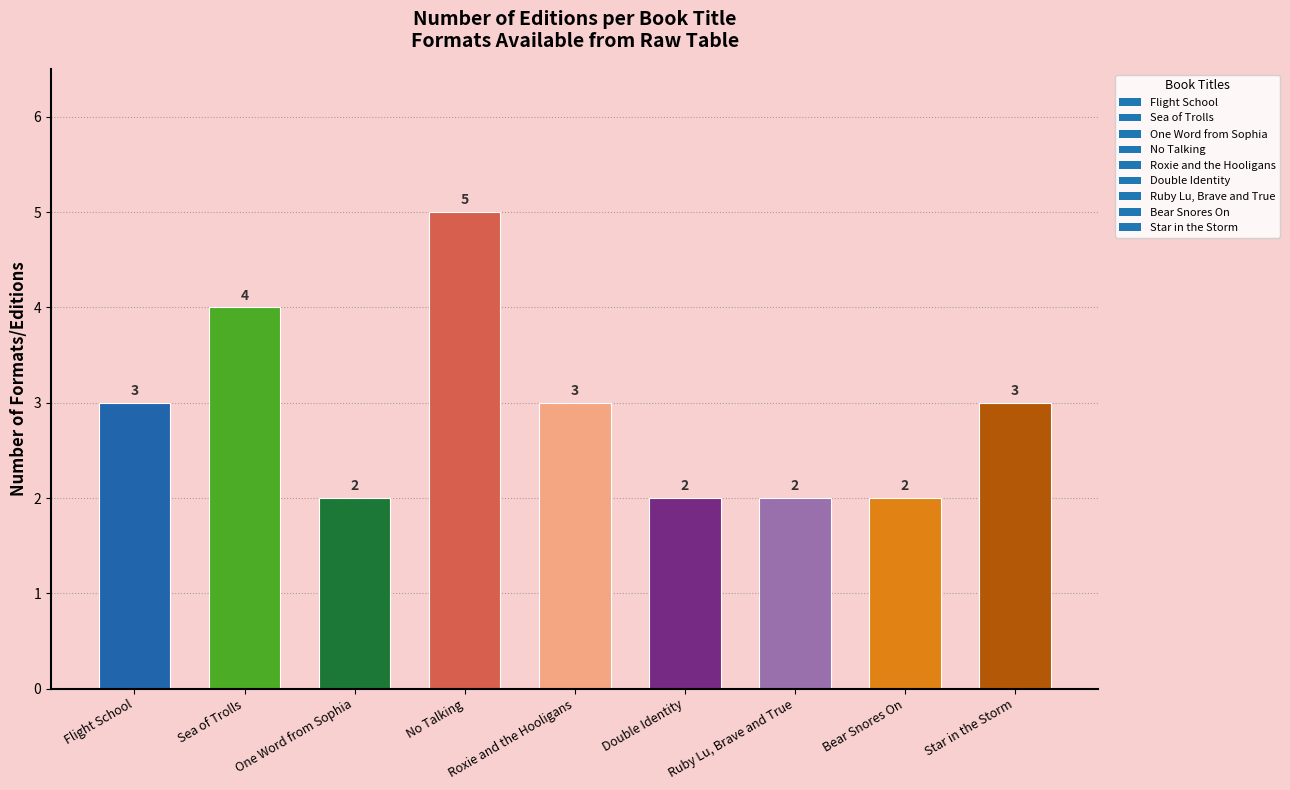

What is the difference between the values at Star in the Storm and Ruby Lu, Brave and True?

1